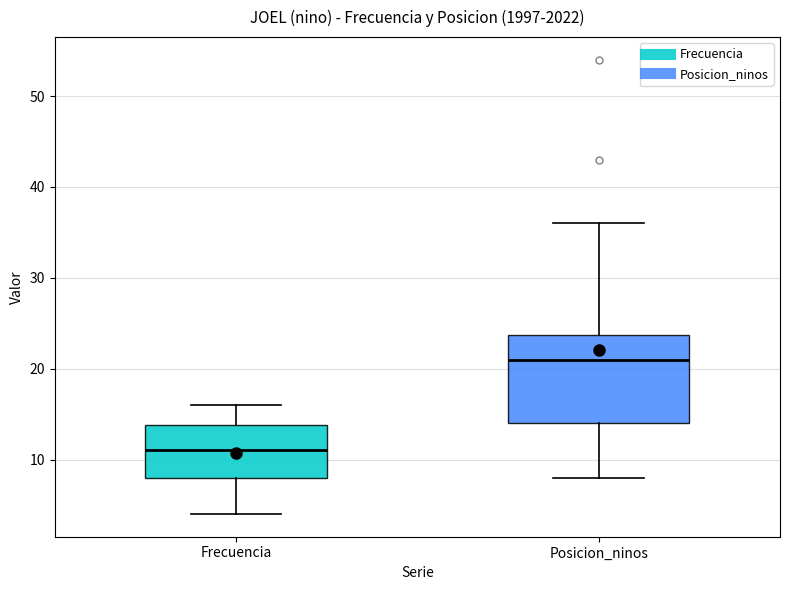

Reading left to right, read every box against the y-axis: the position of its median line, the range the box covers, and the ends of its whiskers. The values are not printed on the chart, so give them approximately, as read against the axis.

Frecuencia: median 11, box 8 to 14, whiskers 4 to 16
Posicion_ninos: median 21, box 14 to 24, whiskers 8 to 36